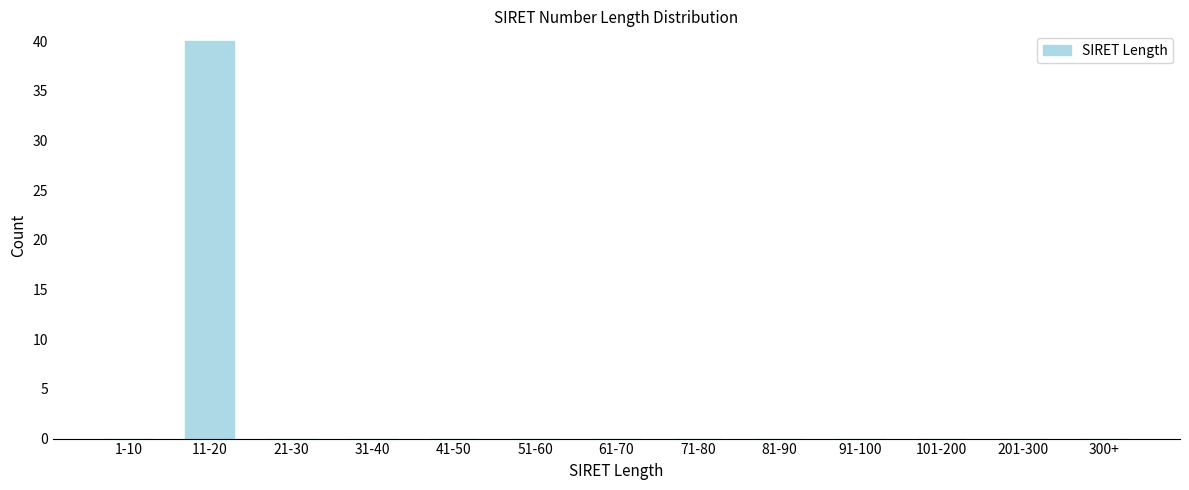

Reading left to right, list all the values displayed in this chart.

1-10=0	11-20=40	21-30=0	31-40=0	41-50=0	51-60=0	61-70=0	71-80=0	81-90=0	91-100=0	101-200=0	201-300=0	300+=0